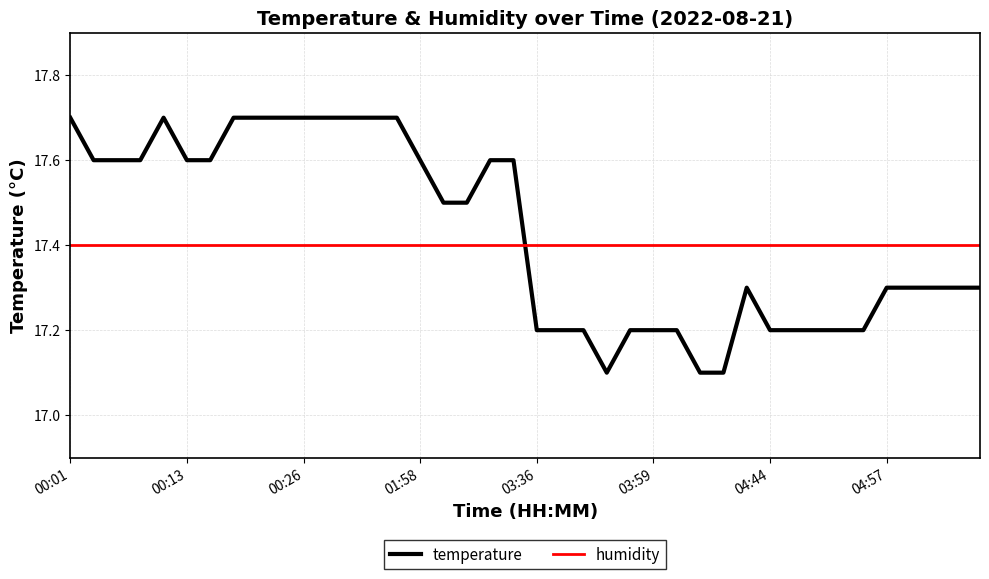

What is the maximum value for temperature?

17.7